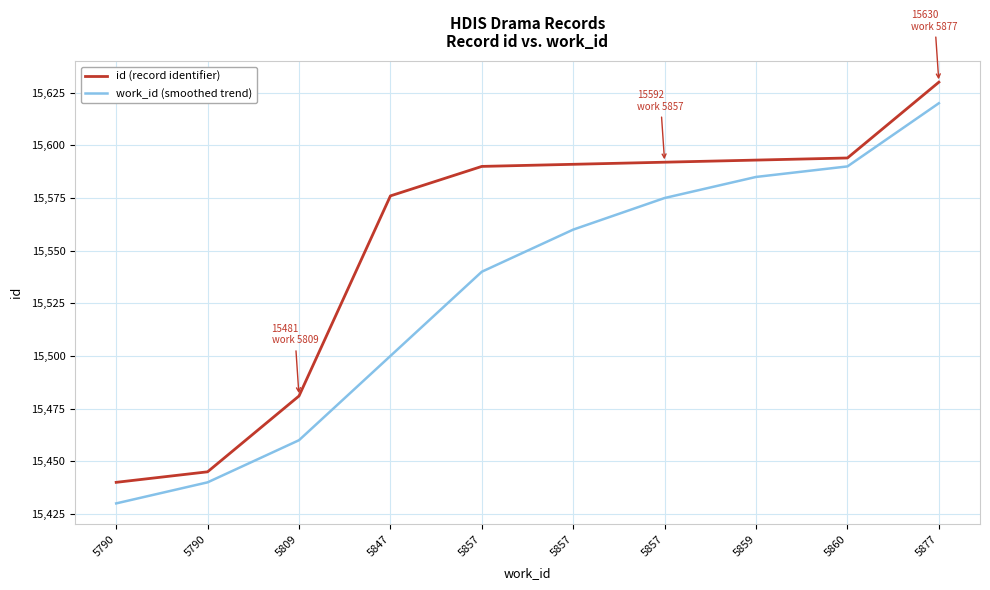

What are all the series names shown in the legend?

id (record identifier), work_id (smoothed trend)